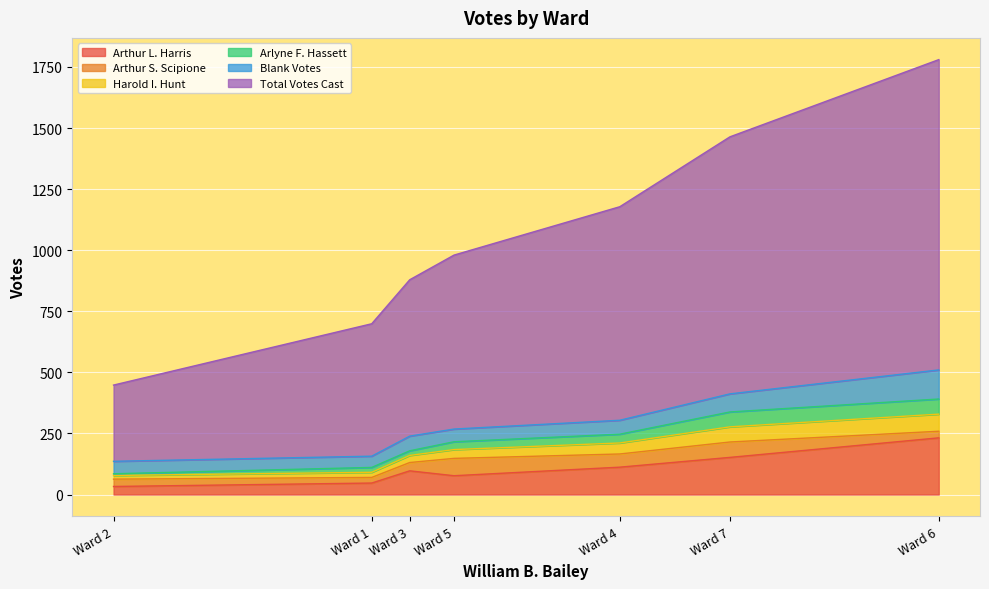

Which category has the highest value in the Arthur L. Harris series?

Ward 6